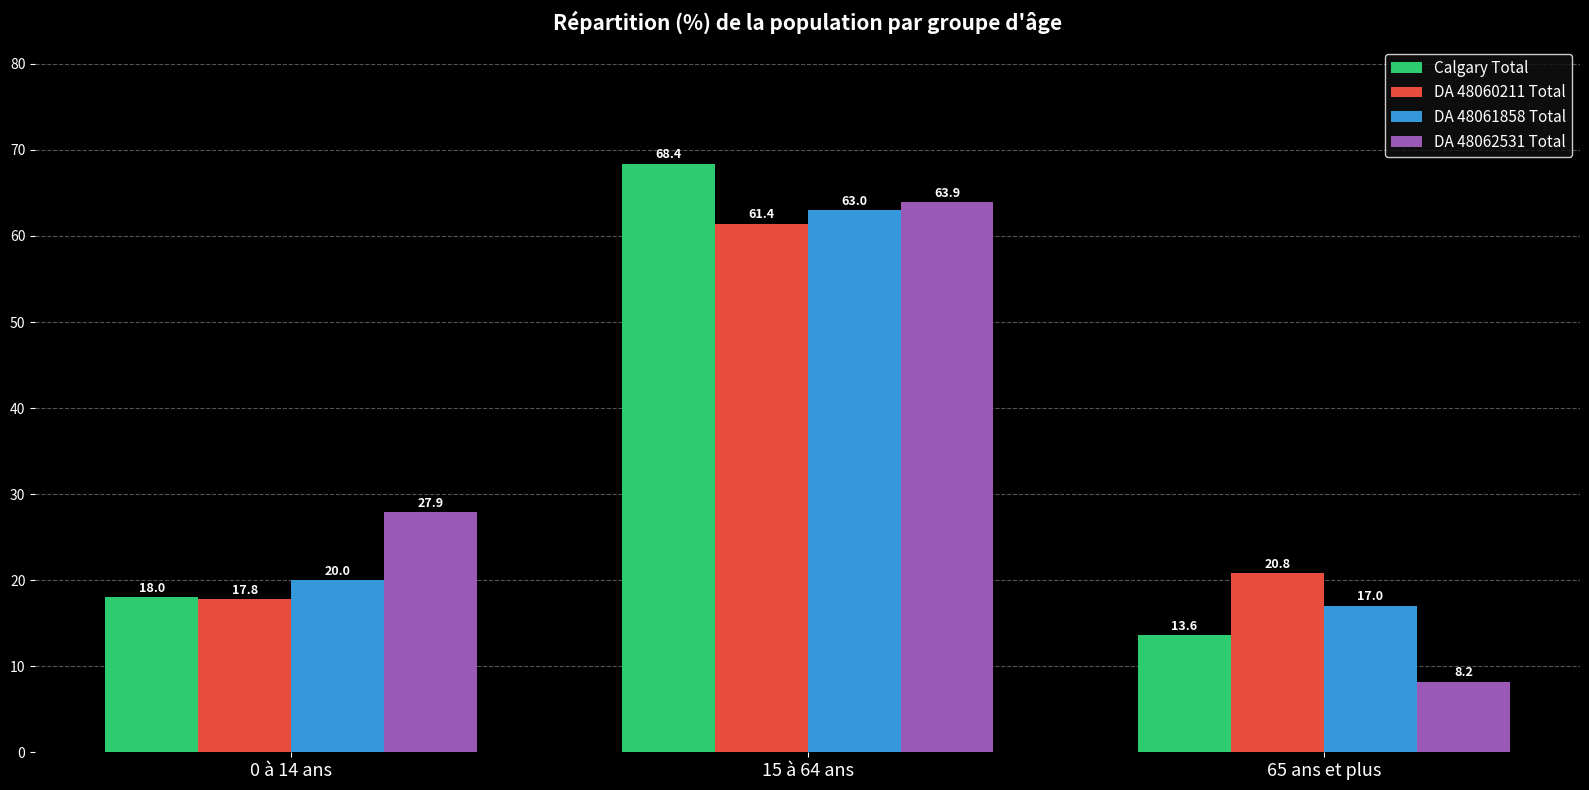

Reading right to left, list all the values displayed in this chart.

Calgary Total: 13.6	68.4	18.0
DA 48060211 Total: 20.8	61.4	17.8
DA 48061858 Total: 17.0	63.0	20.0
DA 48062531 Total: 8.2	63.9	27.9